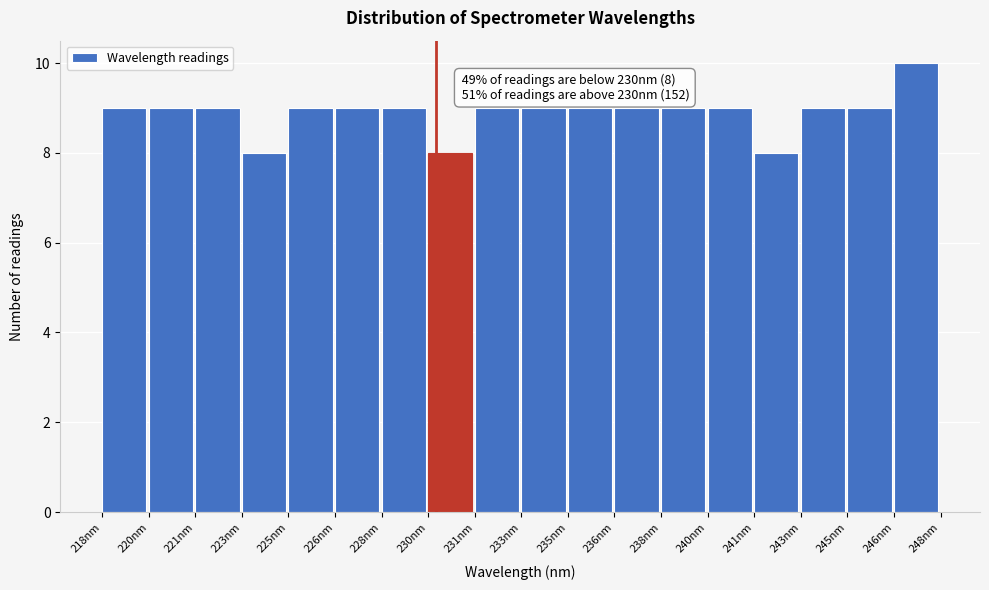

Reading right to left, list all the values displayed in this chart.

10	9	9	8	9	9	9	9	9	9	8	9	9	9	8	9	9	9